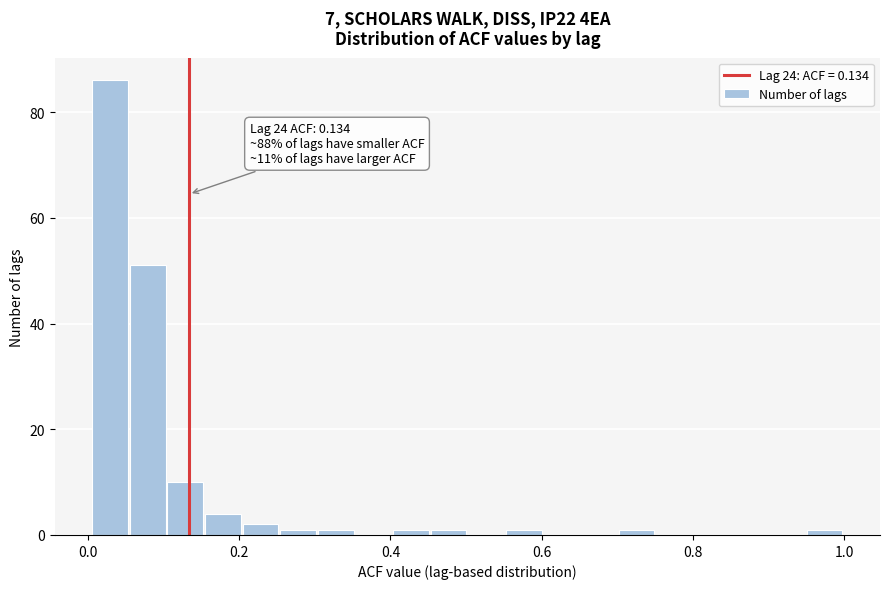

Read against the x-axis, roughly where is the centre of the tallest bar?

0.02